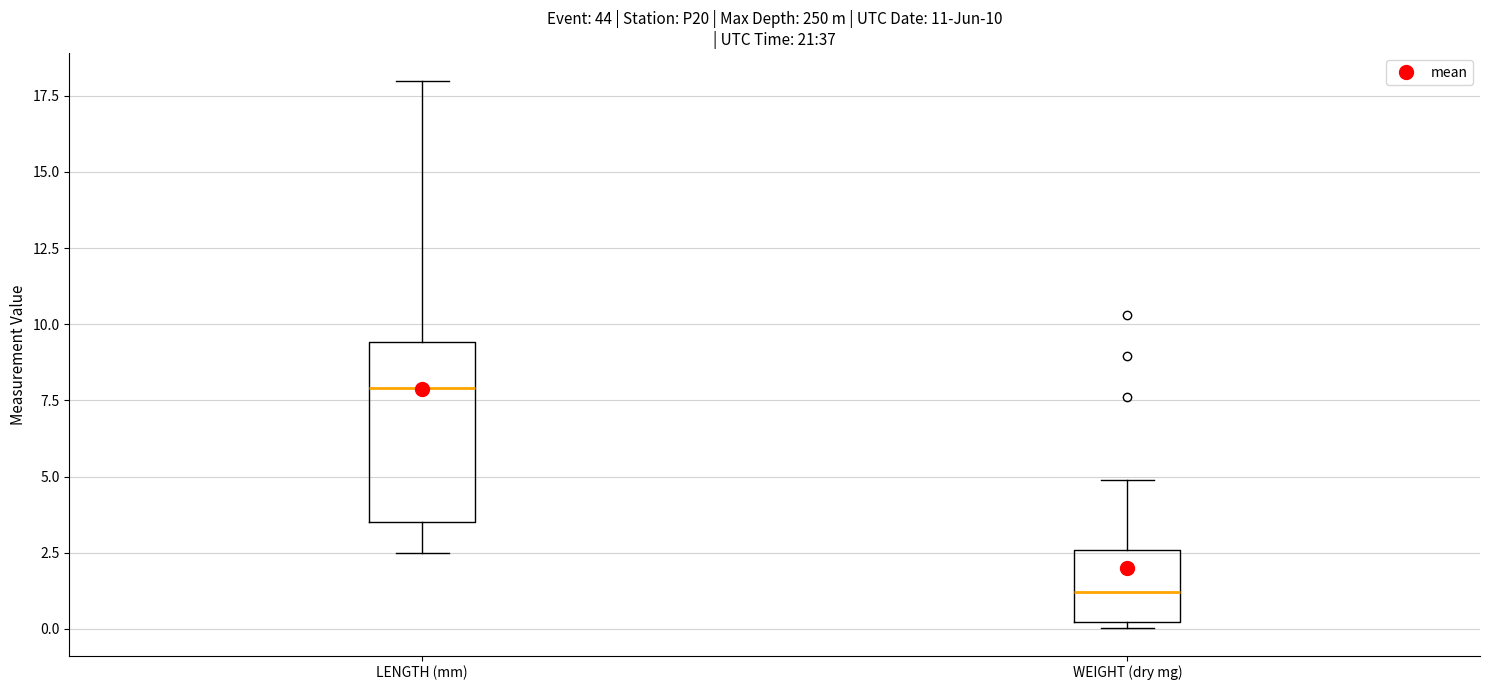

Which box's median line is the highest?

LENGTH (mm)